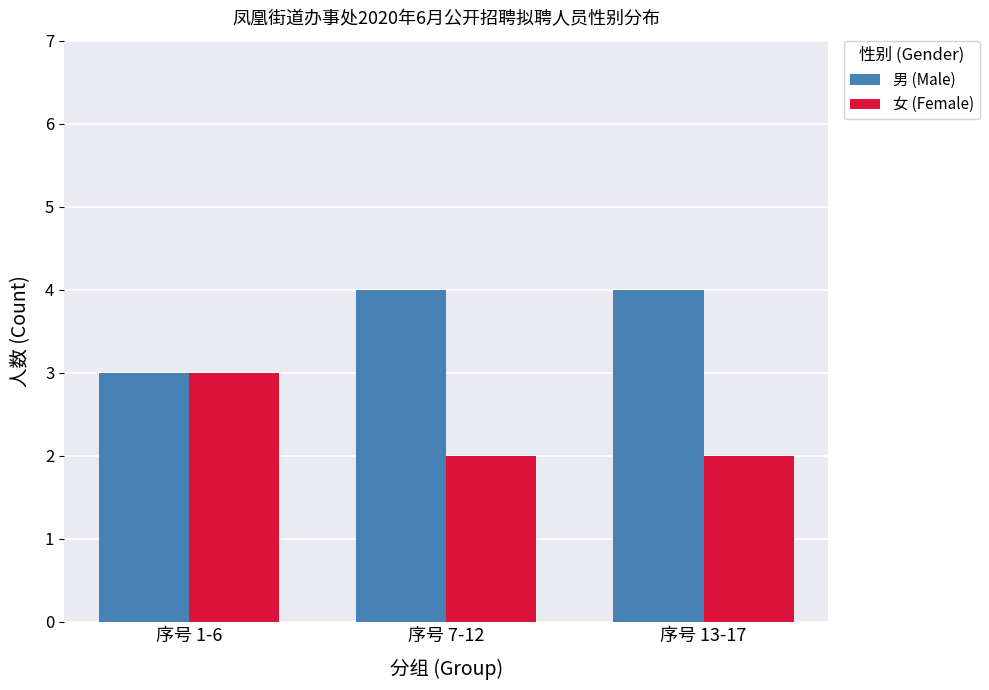

Which category has the lowest value in the 男 (Male) series?

序号 1-6